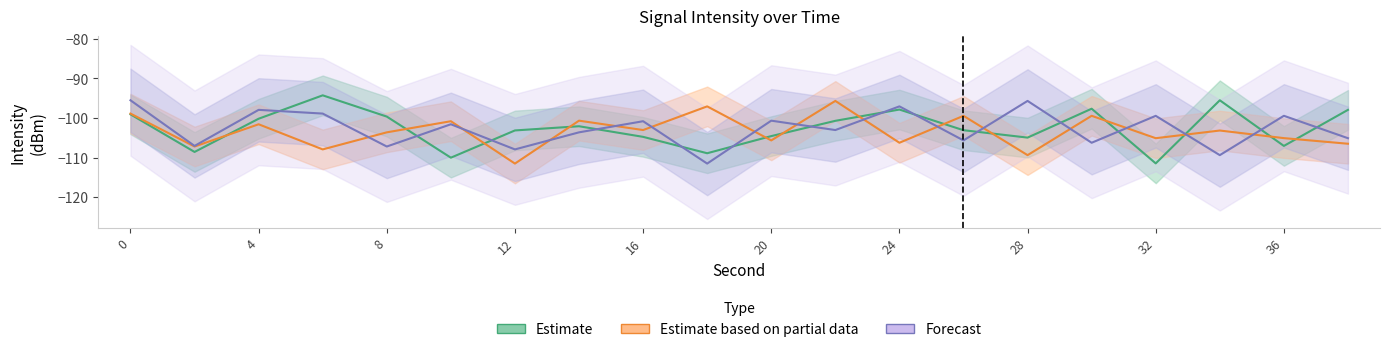

How many categories are shown in the chart?

20